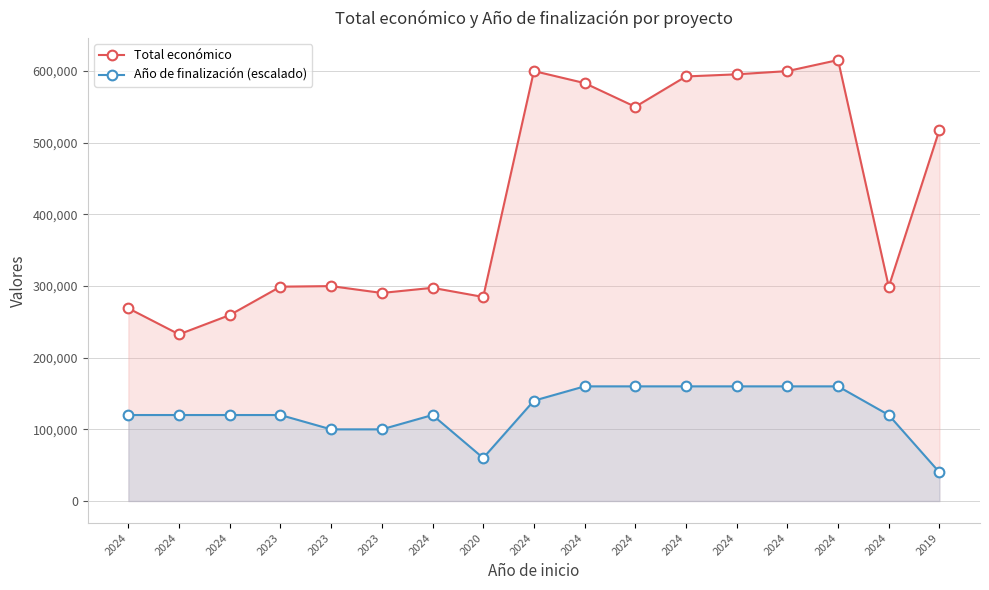

What is the label of the 15th point from the left?

2024